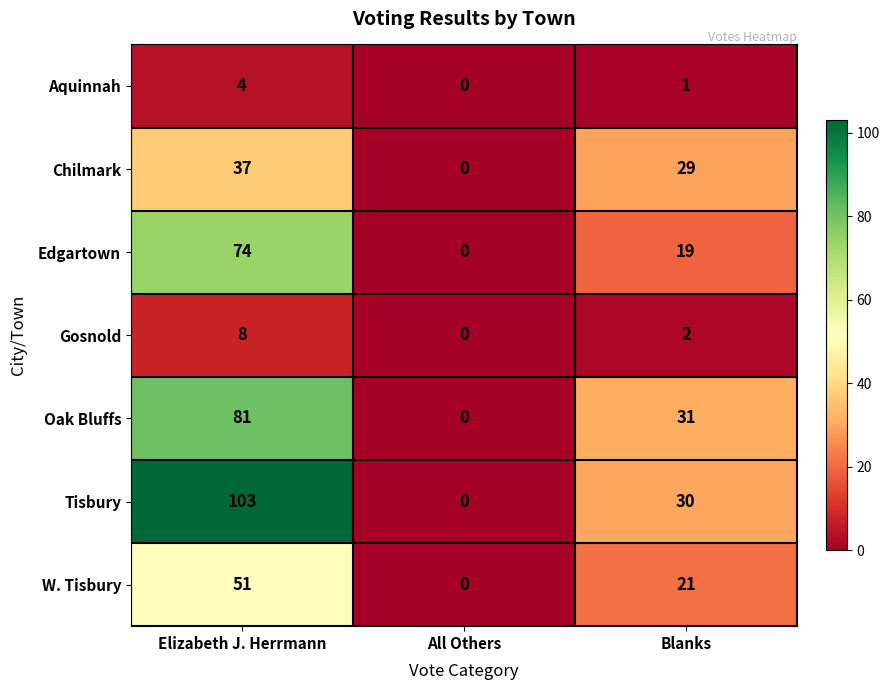

What is the sum of all Chilmark values?

66